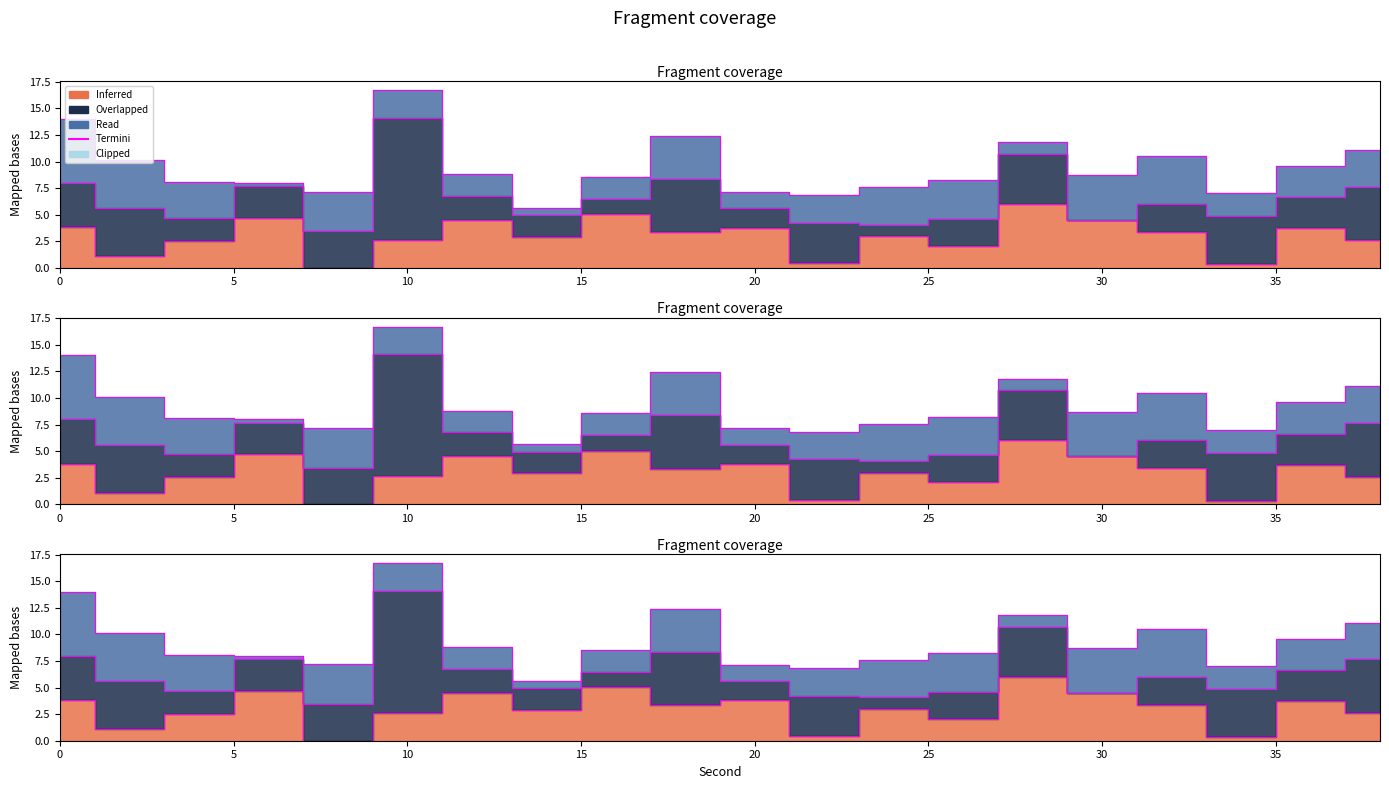

How many categories are shown in the chart?

20